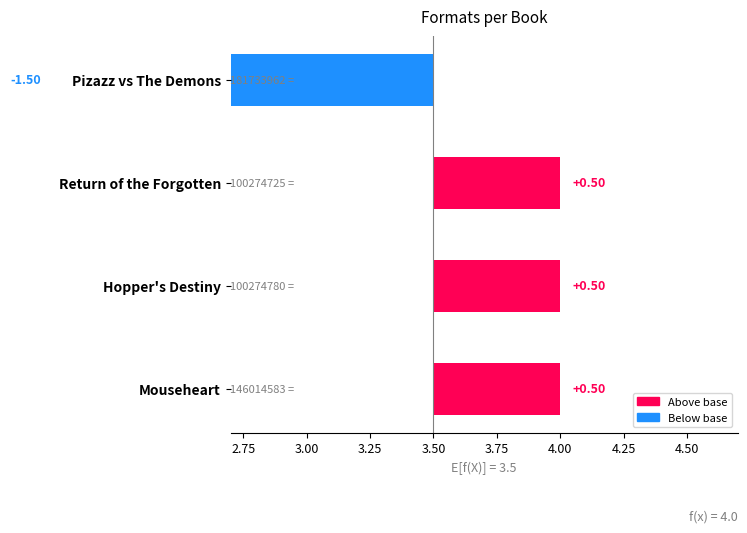

Count the values in the range 4 to 5.

3